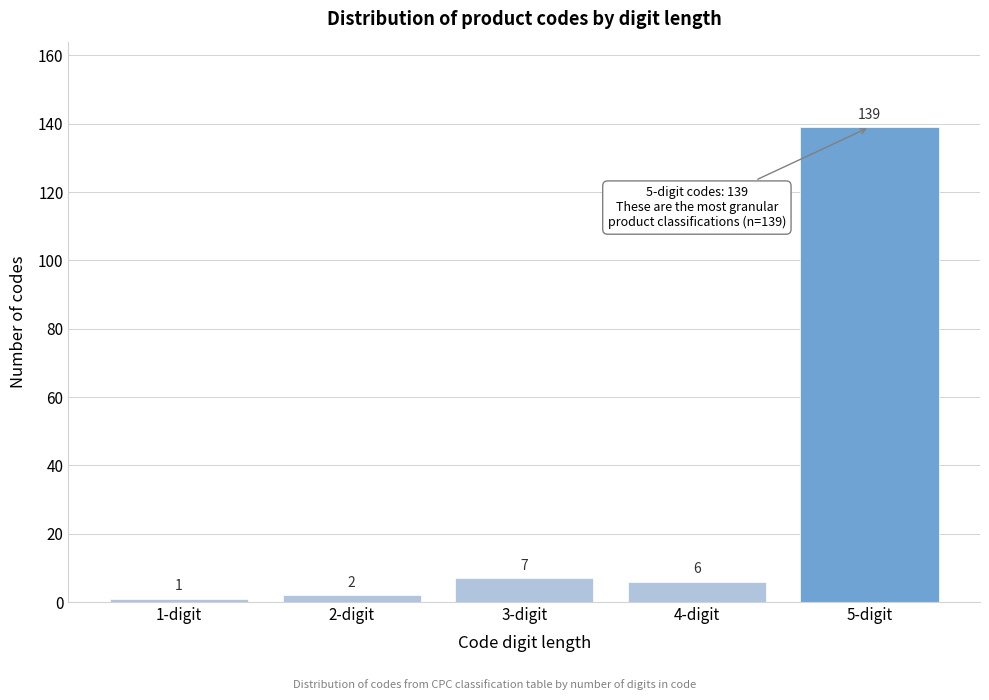

Reading right to left, transcribe all the data shown in this chart.

5-digit=139	4-digit=6	3-digit=7	2-digit=2	1-digit=1